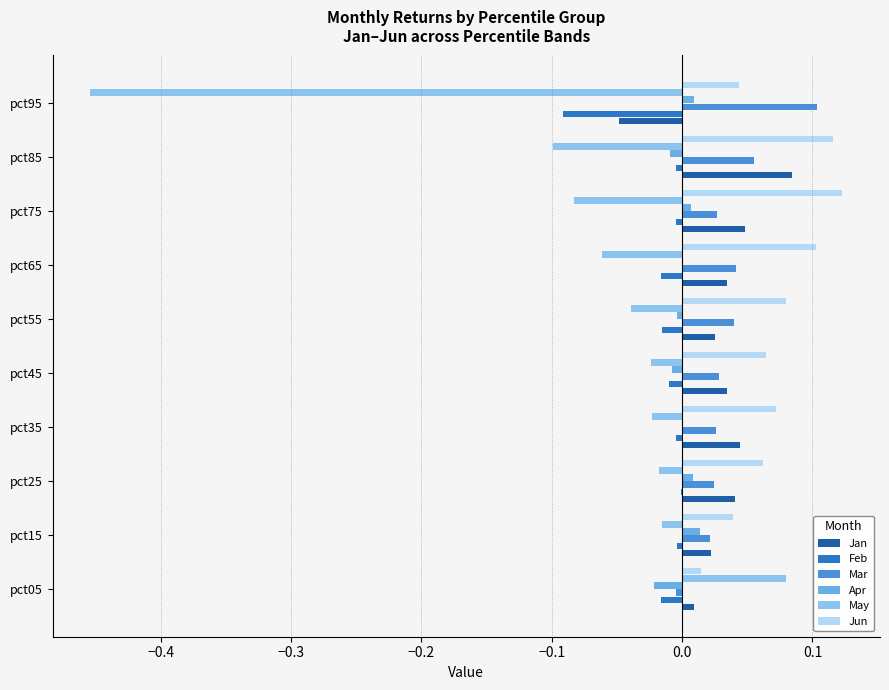

Between pct55 and pct95, which series saw the biggest shift?

May